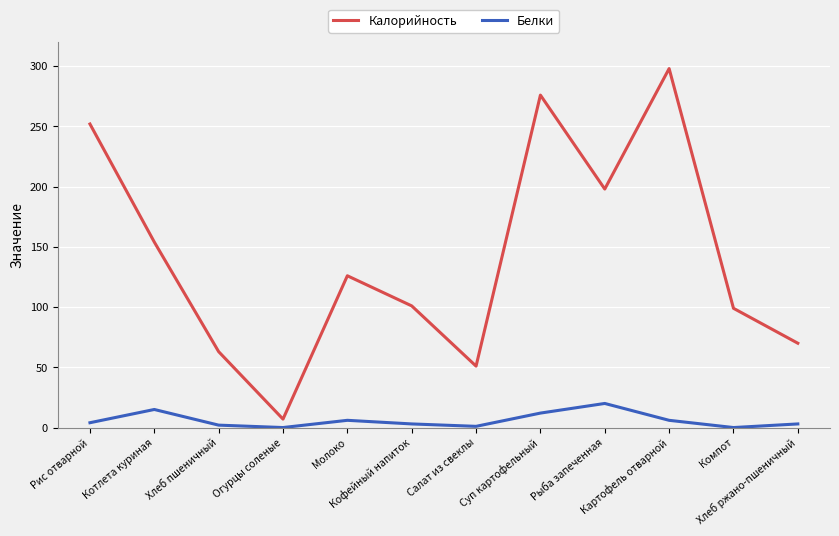

In Калорийность, how many points are lower than both neighbors (excluding endpoints)?

3